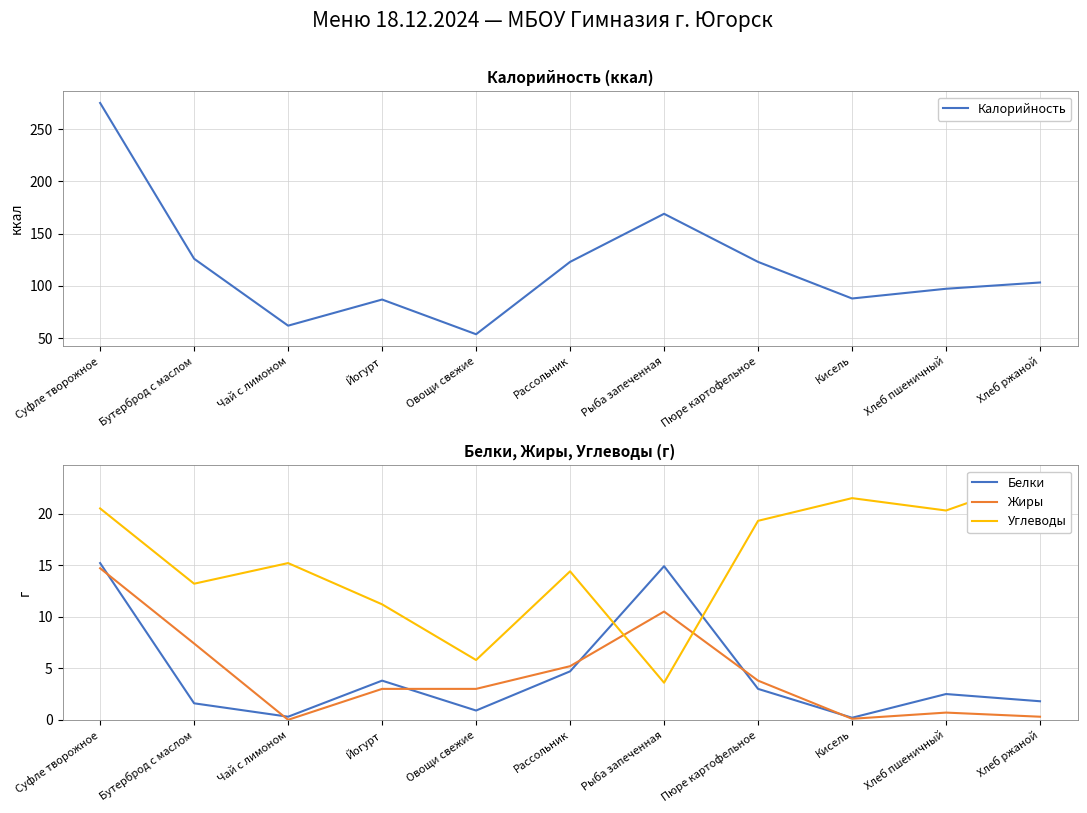

The Углеводы series shows 1.6 at Рыба запеченная. True or false?

False